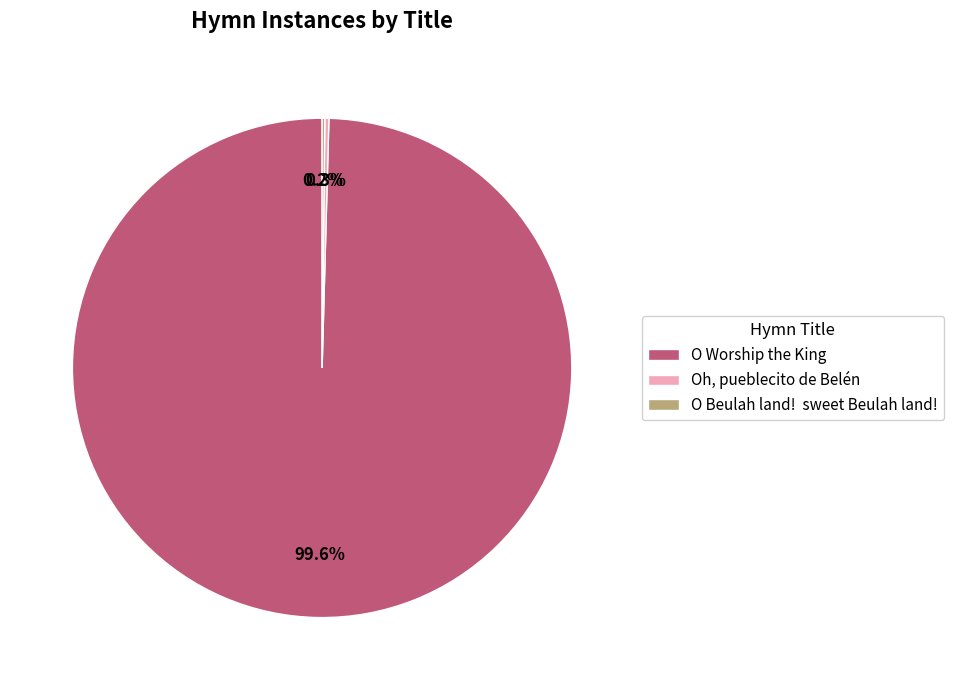

Which category accounts for the majority?

O Worship the King